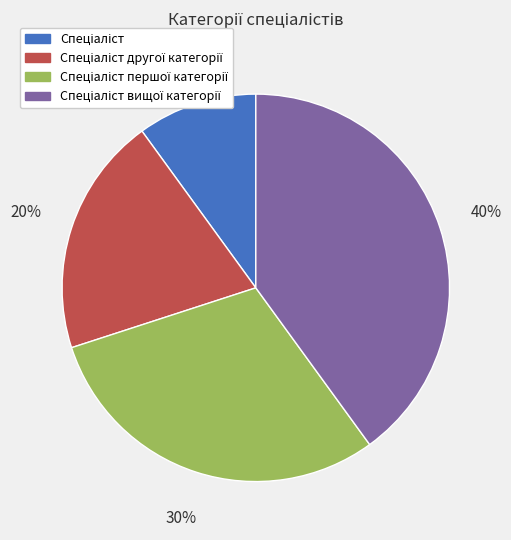

Is there a majority slice in this chart?

No